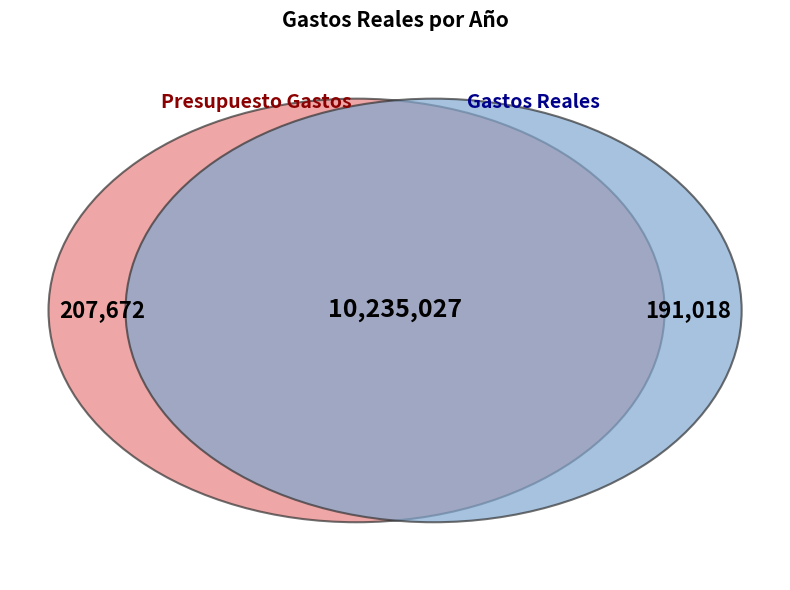

Is 2022 the majority of the pie?

No